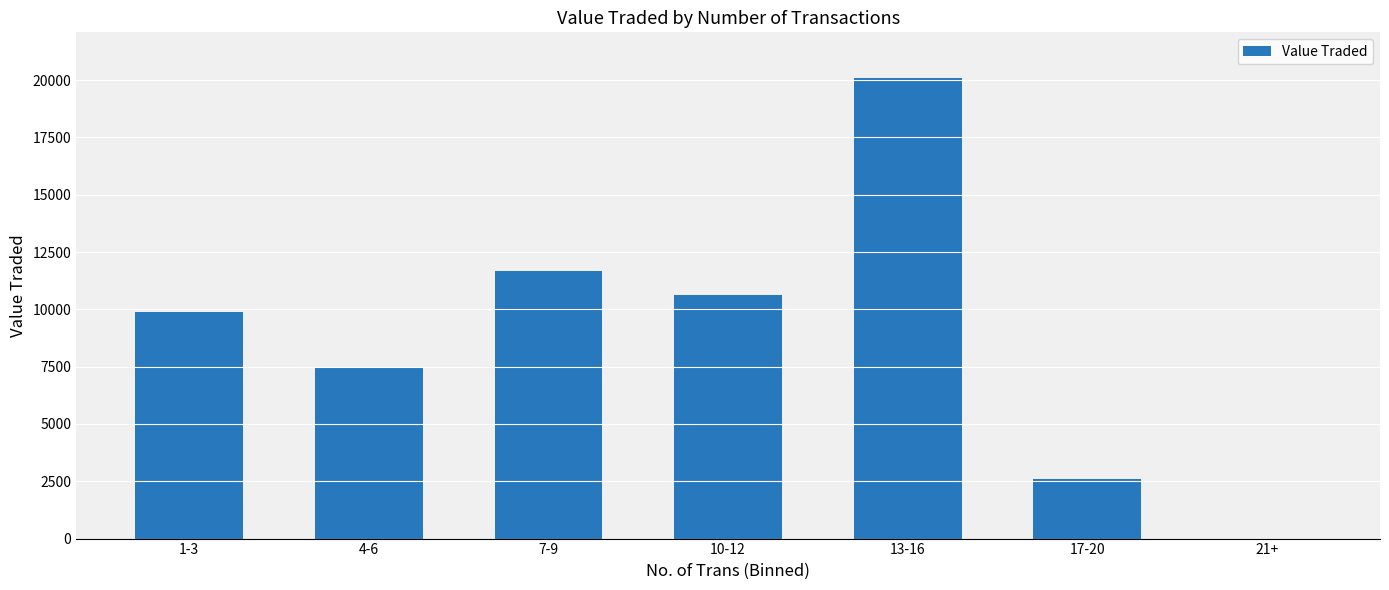

Which label corresponds to the largest value in the chart?

13-16